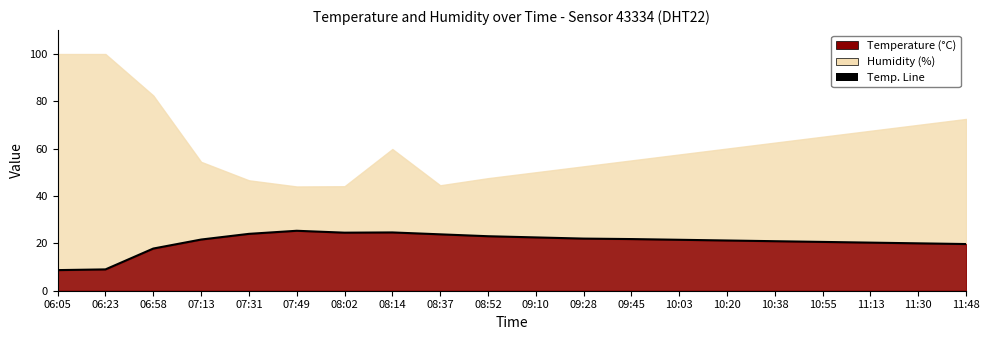

What is the change in value from 07:49 to 11:13?

-5.0